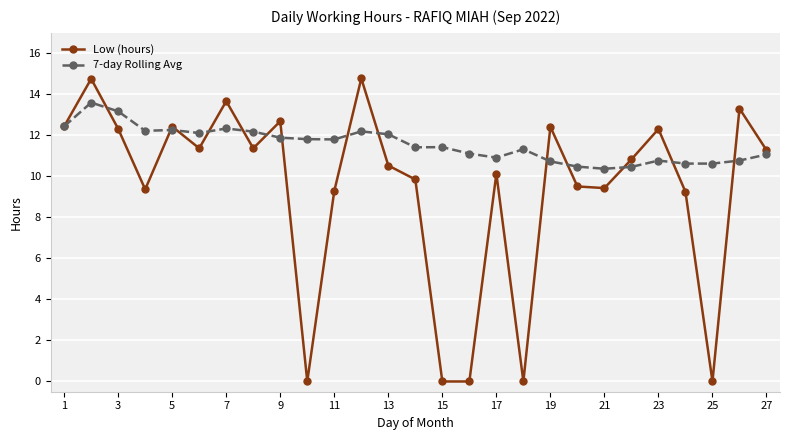

How many data points does each series have?

27